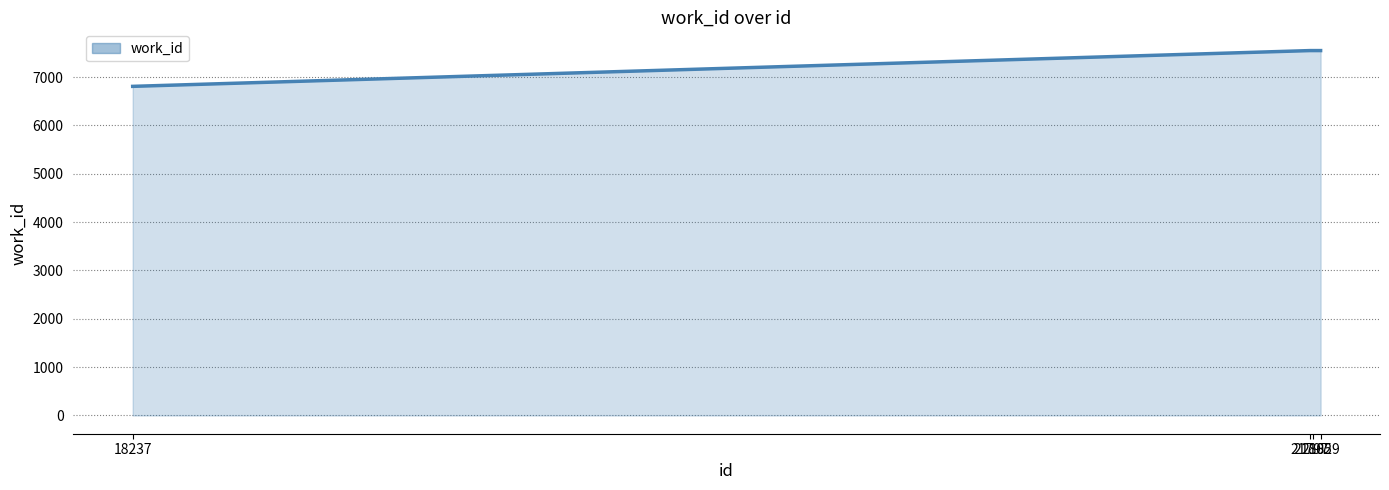

Reading left to right, list all the values displayed in this chart.

6807	7547	7547	7547